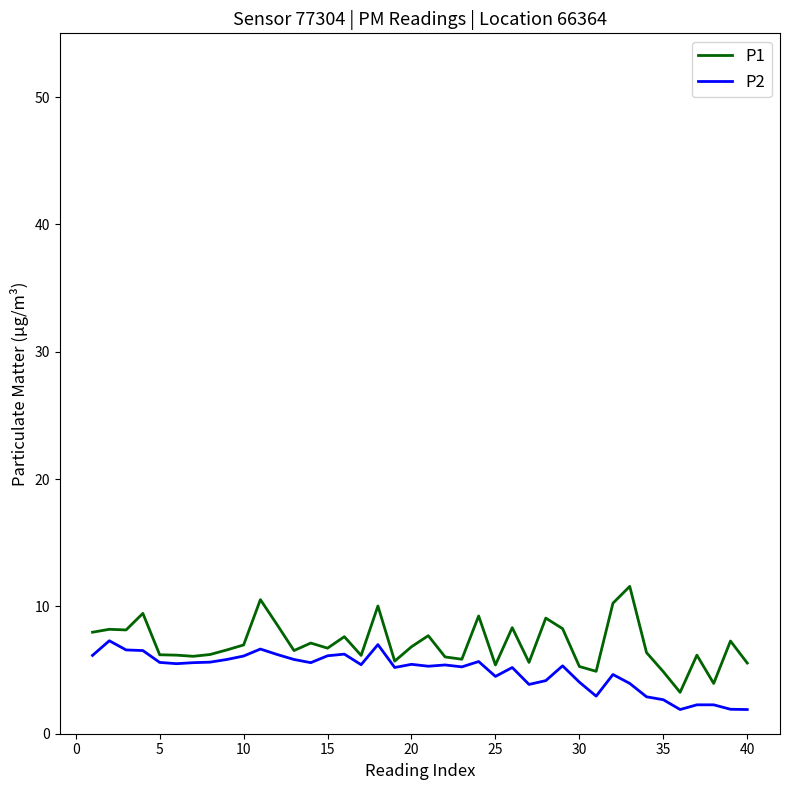

True or false: P1 and P2 intersect in this chart.

False